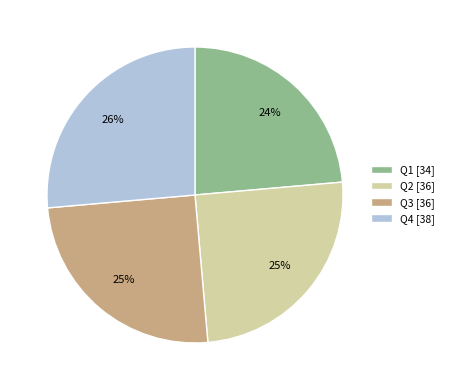

To the nearest percent, what is the average slice percentage?

25%